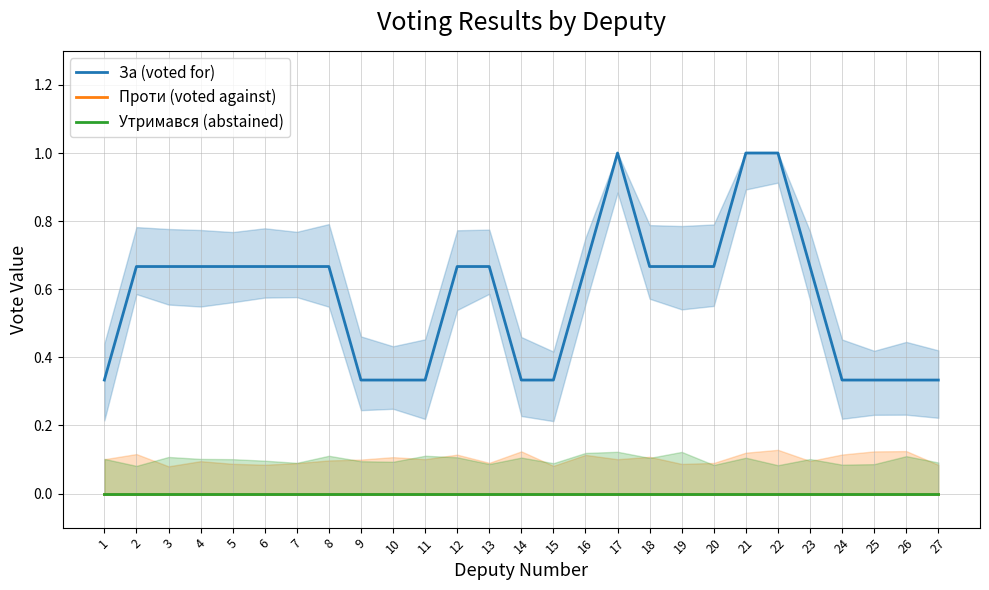

What is the total value across all series at 15?

0.3